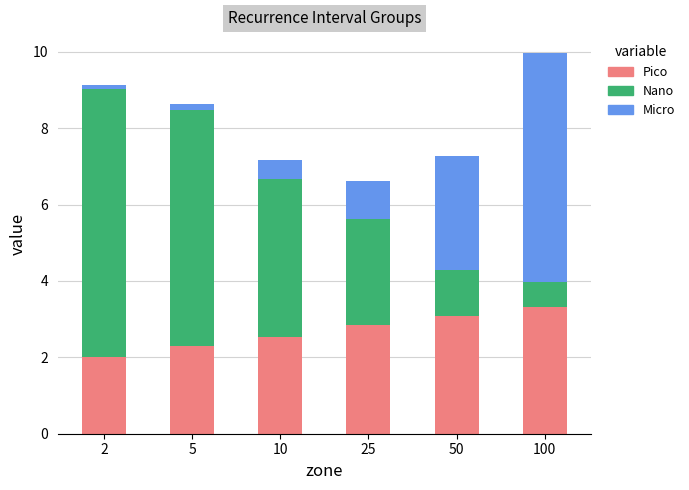

What are all the series names shown in the legend?

Pico, Nano, Micro